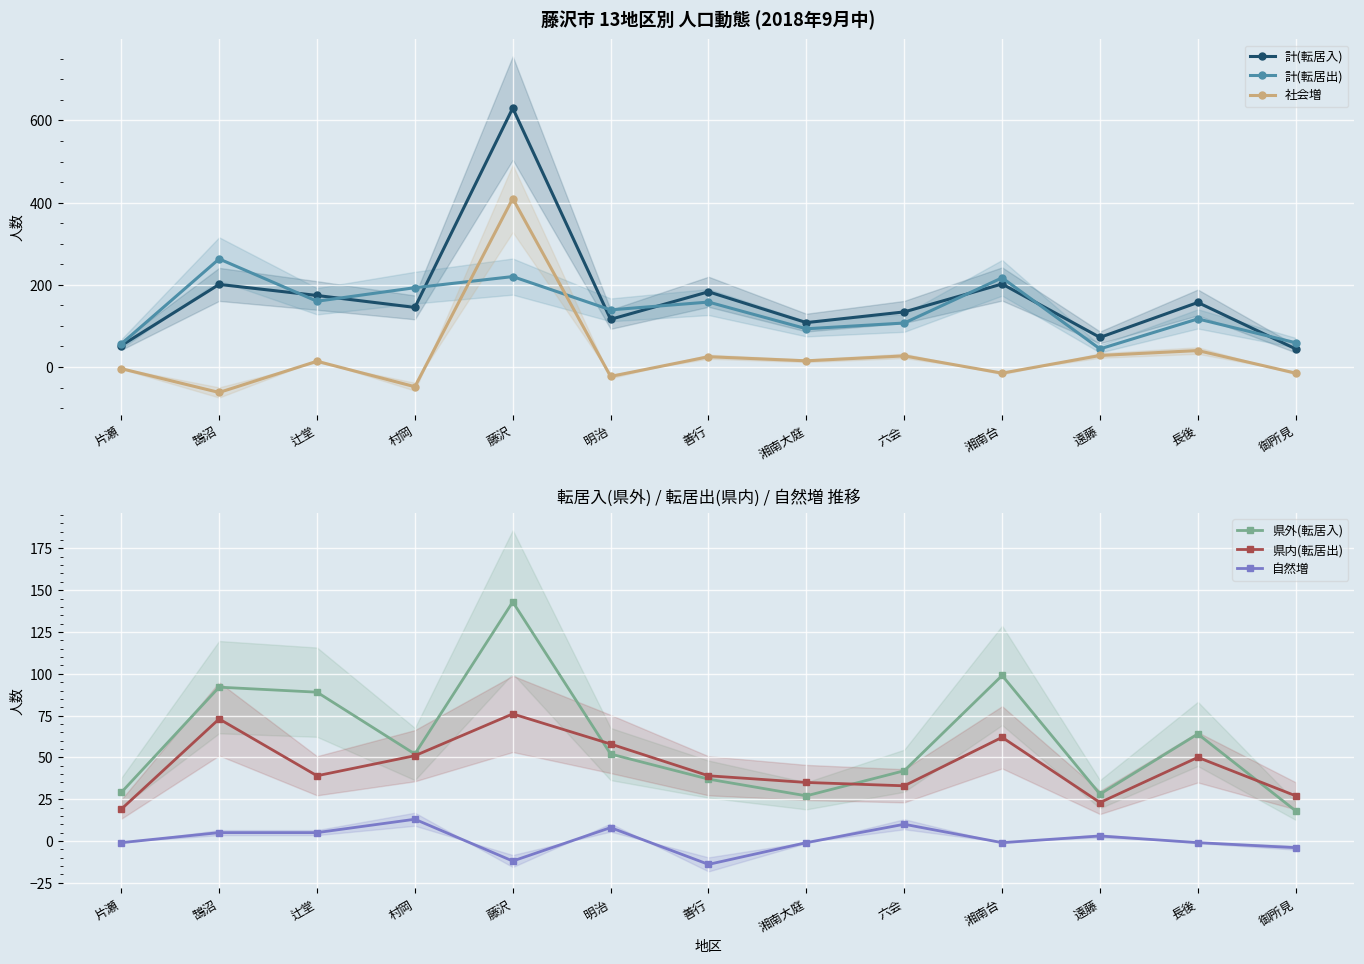

At which category is the sum across all series the highest?

藤沢